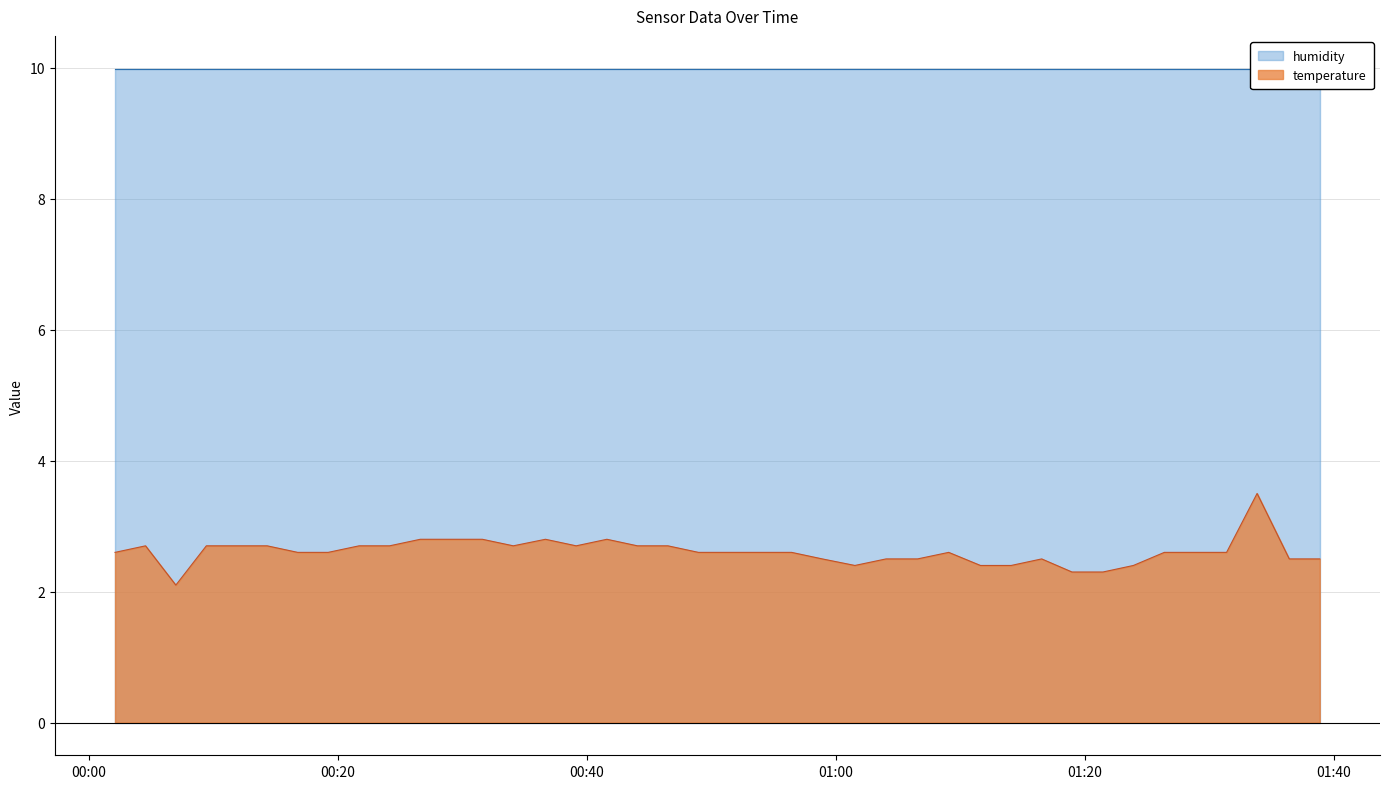

What is the ratio of the value at 2022-12-10T00:11:54 to the value at 2022-12-10T01:14:05?

1.1